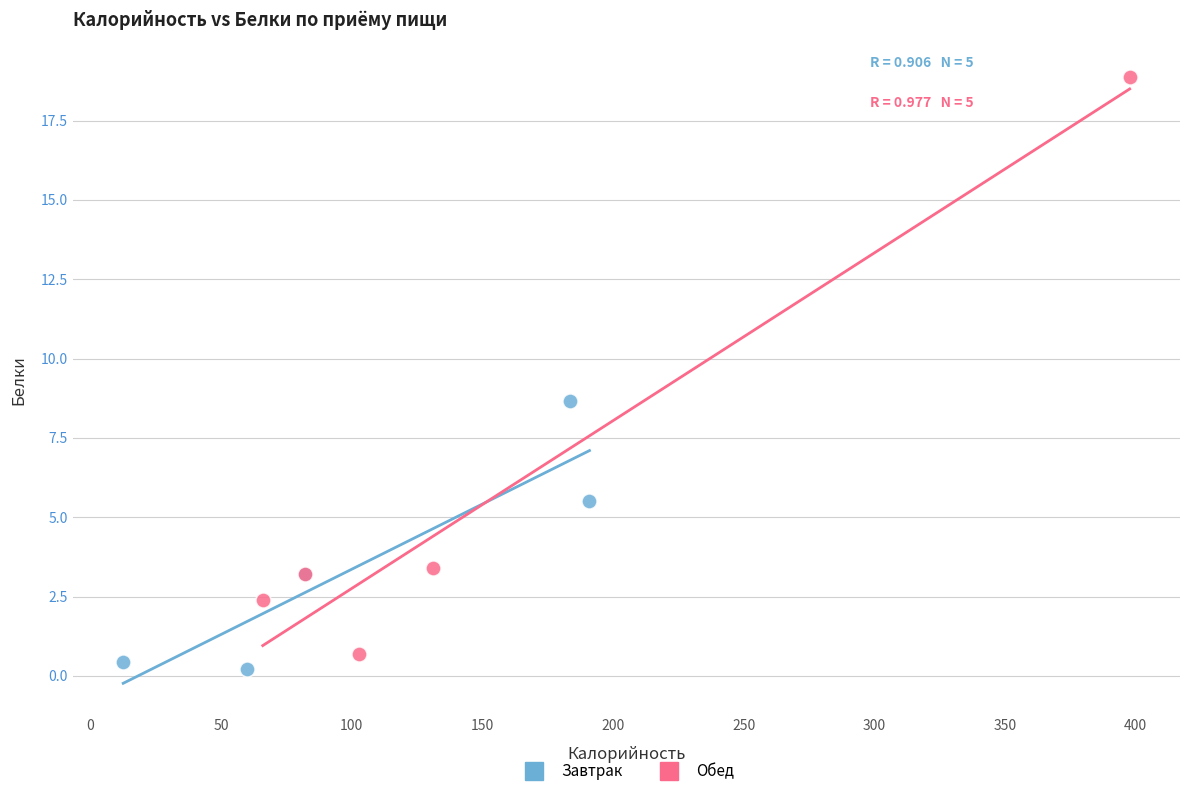

Which series reaches the maximum Y coordinate?

Обед